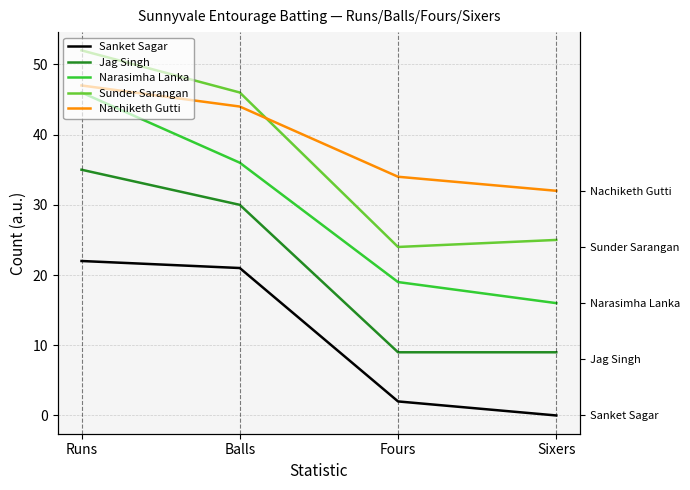

The value of Sanket Sagar at Runs is 22. True or false?

True